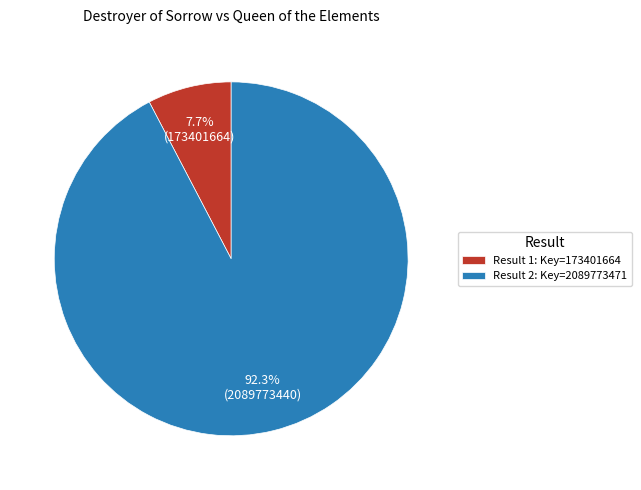

Count the number of slices in the pie.

2